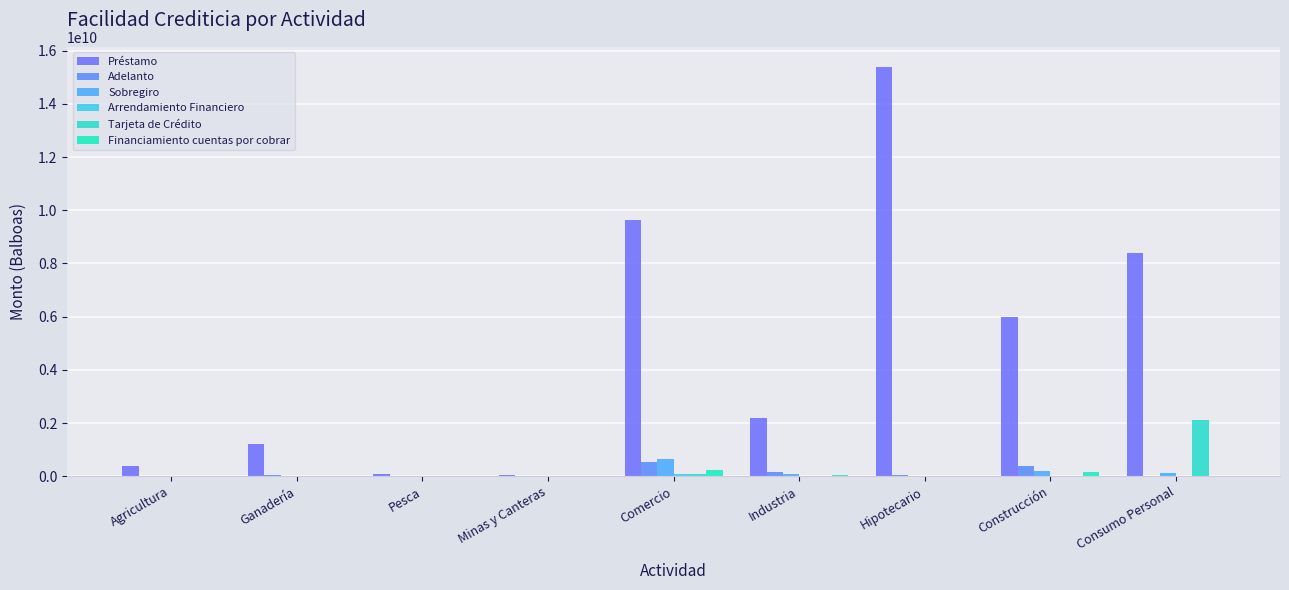

Which has a higher value, Minas y Canteras or Comercio?

Comercio